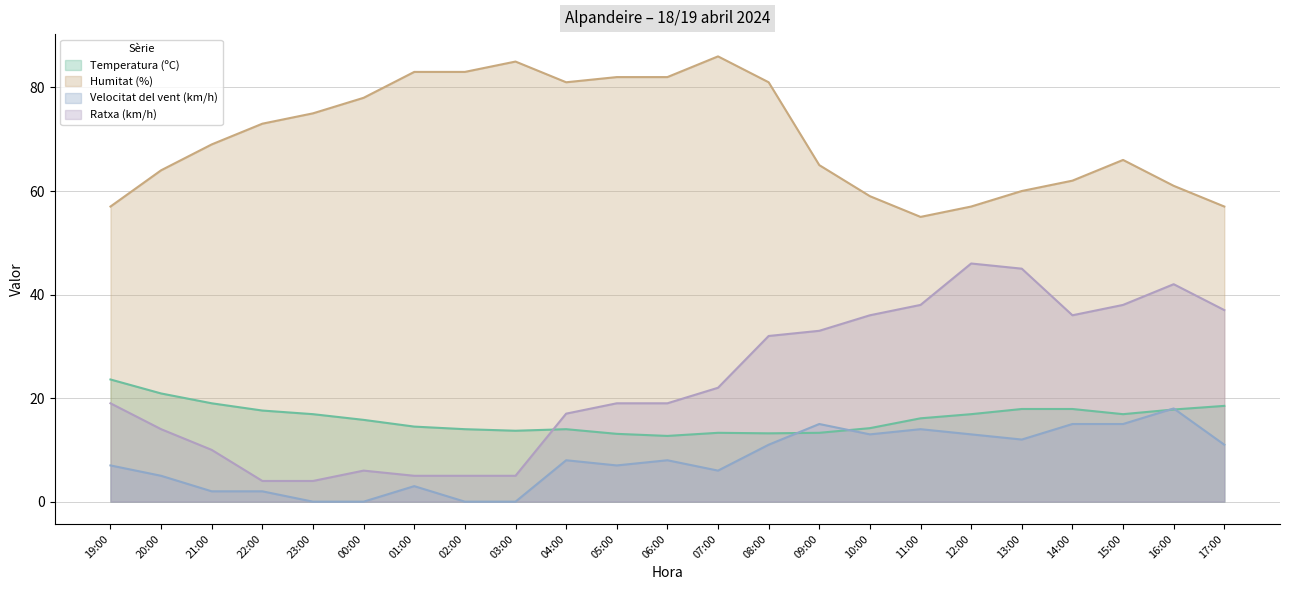

What is the difference between the second highest and minimum values in the Ratxa (km/h) series?

41.0